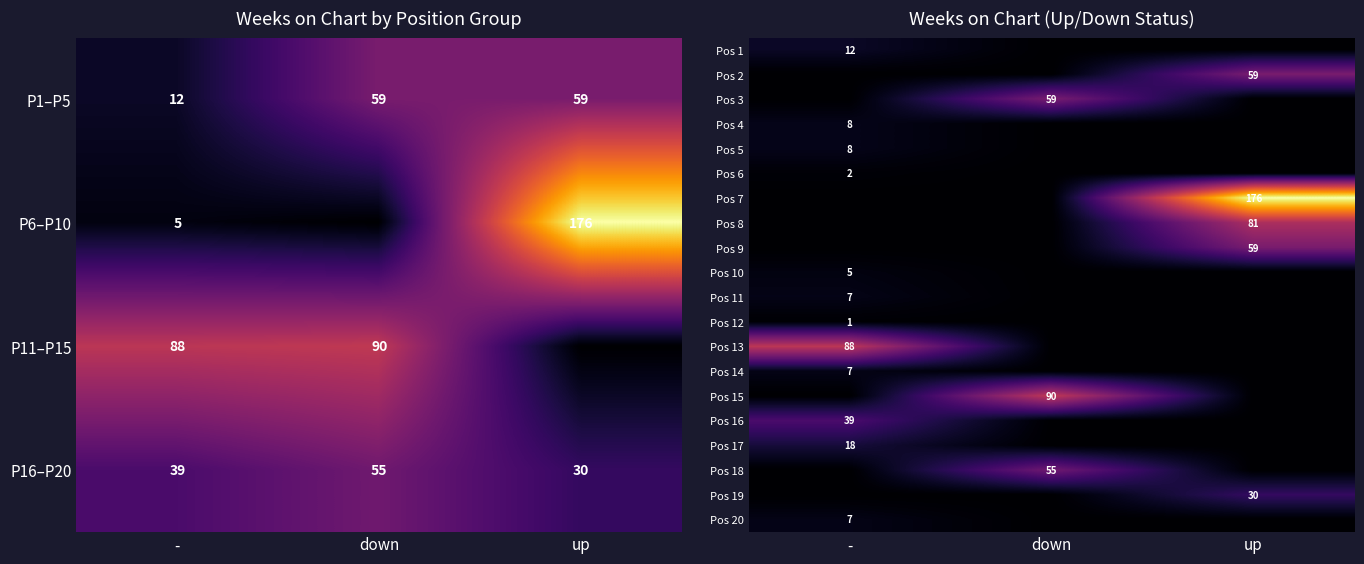

What is the difference between the second highest and minimum values in the P16–P20 series?

9